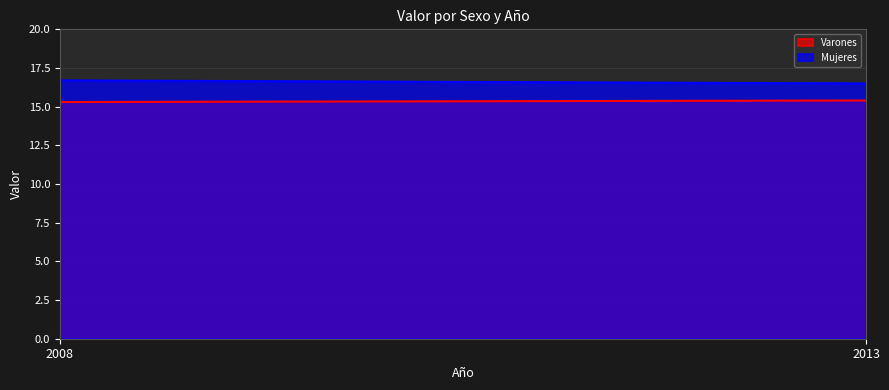

List the series in order of their overall mean, highest first.

Mujeres, Varones